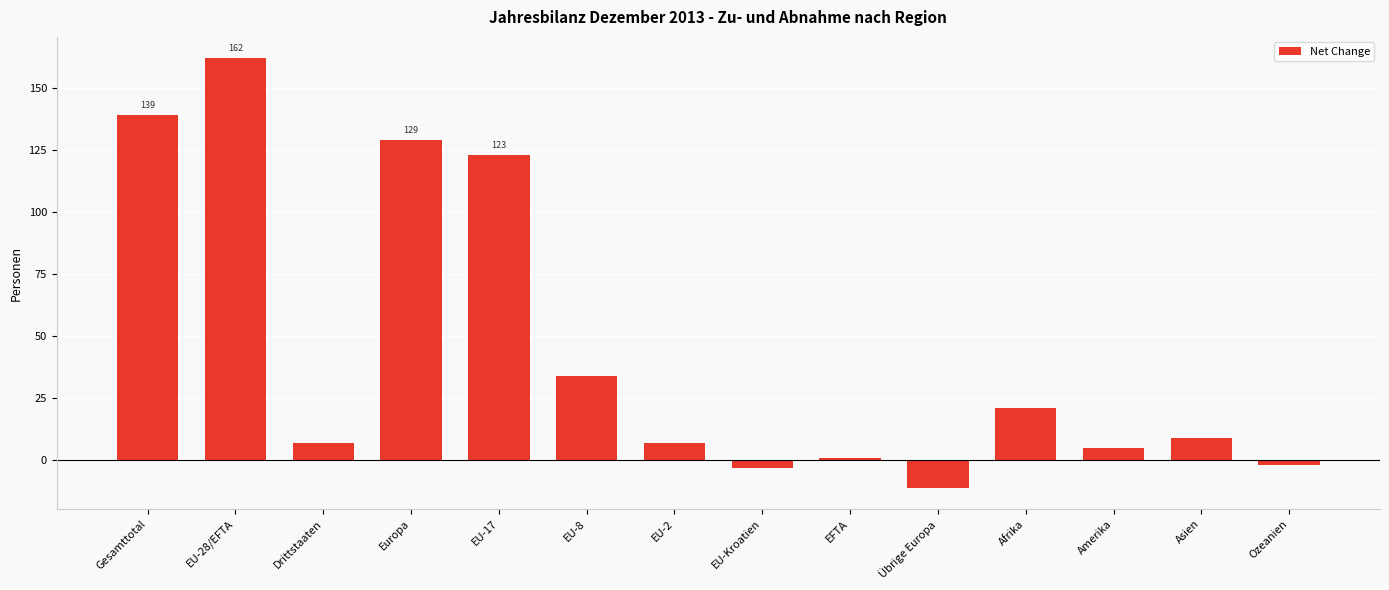

Which has a higher value, Gesamttotal or EFTA?

Gesamttotal